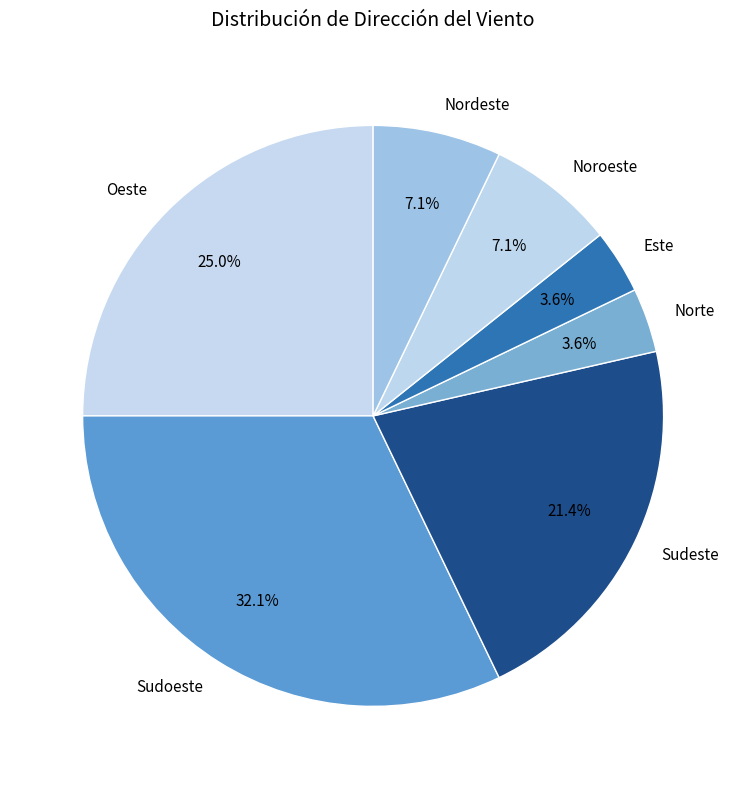

To the nearest percent, what percentage of the pie is Oeste?

25%